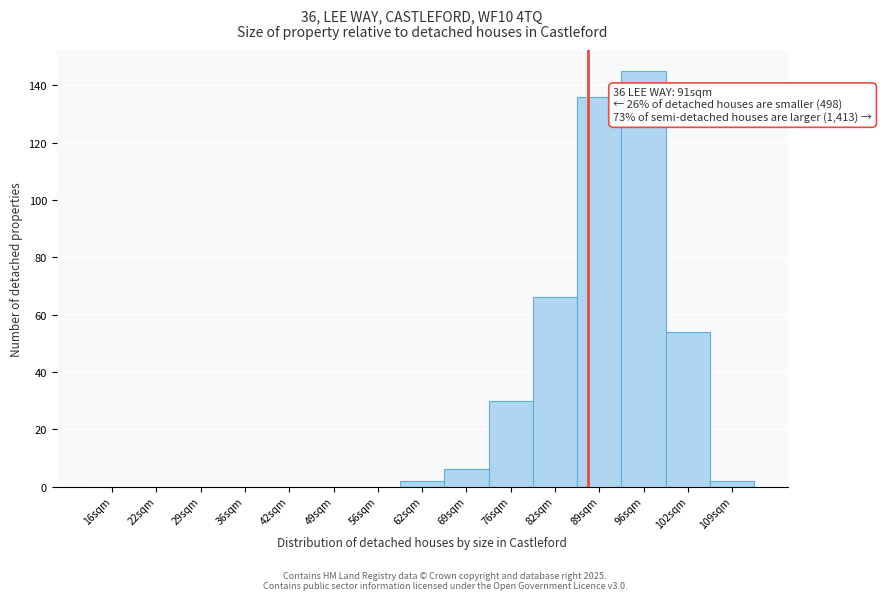

Reading left to right, transcribe all the data shown in this chart.

16sqm=0	22sqm=0	29sqm=0	36sqm=0	42sqm=0	49sqm=0	56sqm=0	62sqm=2	69sqm=6	76sqm=30	82sqm=66	89sqm=136	96sqm=145	102sqm=54	109sqm=2